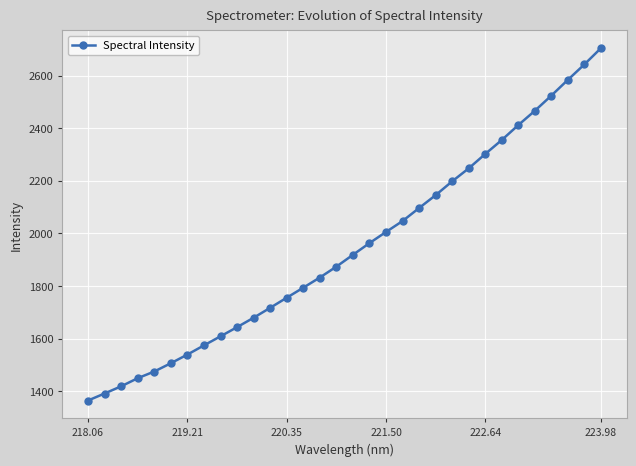

What is the value of the 21st point from the left?

2096.6